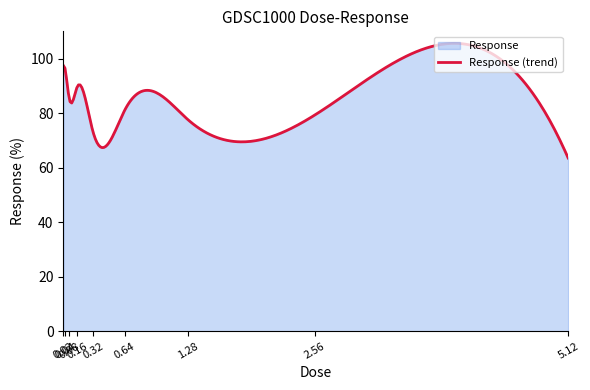

Reading left to right, transcribe all the data shown in this chart.

0.02=97.5	0.04=95.9	0.08=85.3	0.16=89.6	0.32=73.2	0.64=81.0	1.28=77.6	2.56=79.3	5.12=63.5